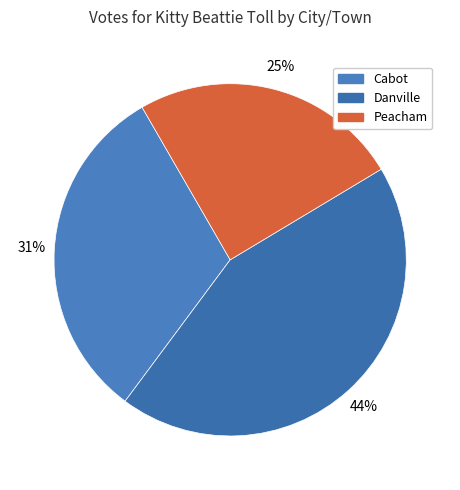

What is the ratio of the value at Peacham to the value at Danville?

0.6